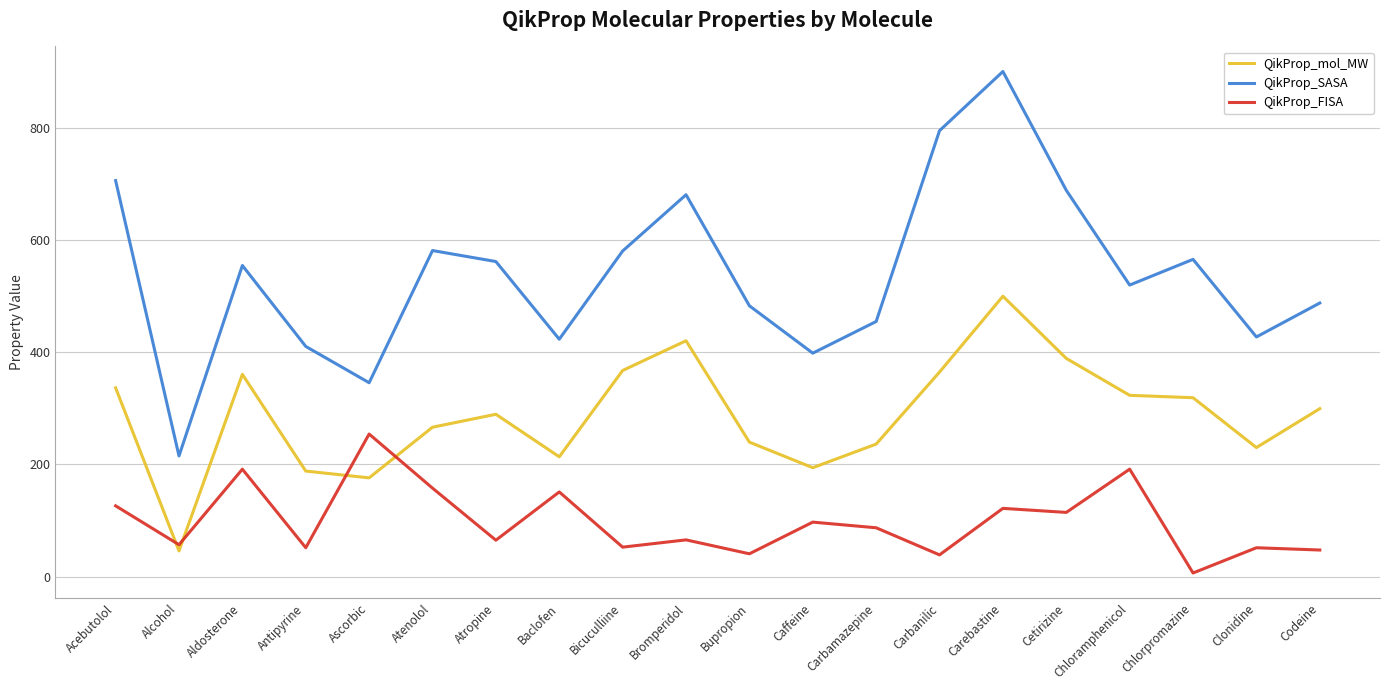

What is the greatest value displayed?

899.8